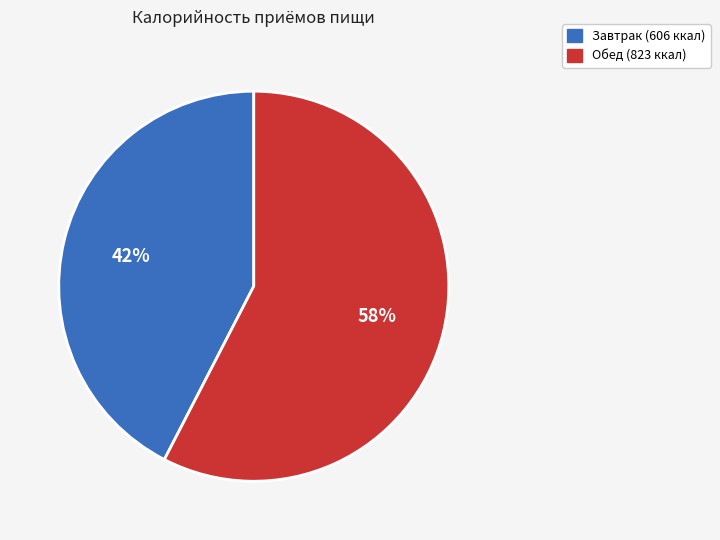

Is there any slice that represents more than half of the pie?

Yes